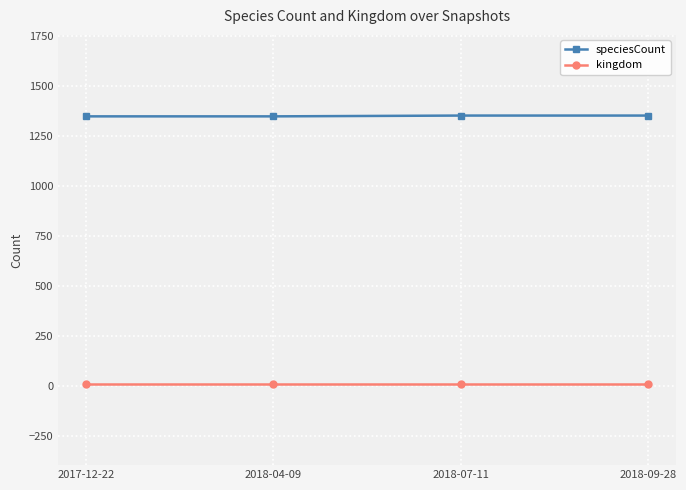

How many data points does each series have?

4